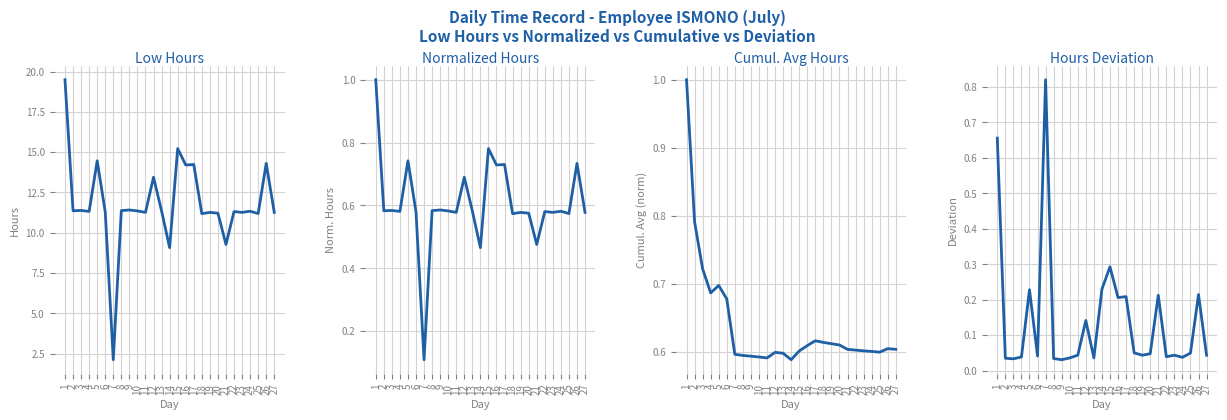

What is the value of the Cumul. Avg Norm point at the 26th from the left?

0.6